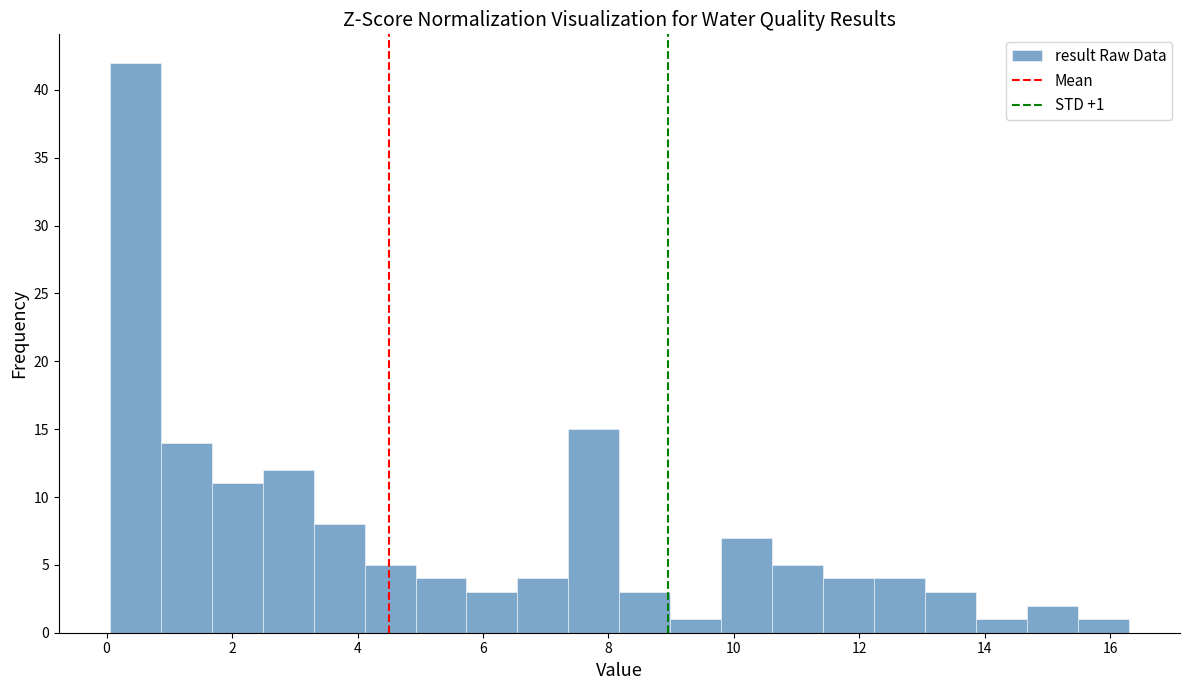

Over which range of the x-axis is the bar tallest?

0.0 to 0.8